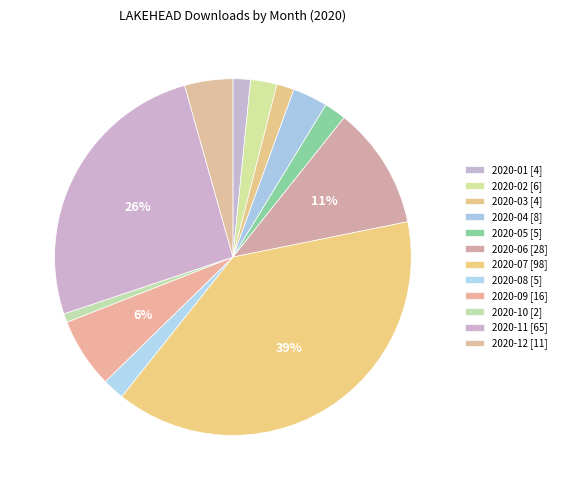

How many segments does this pie chart have?

12